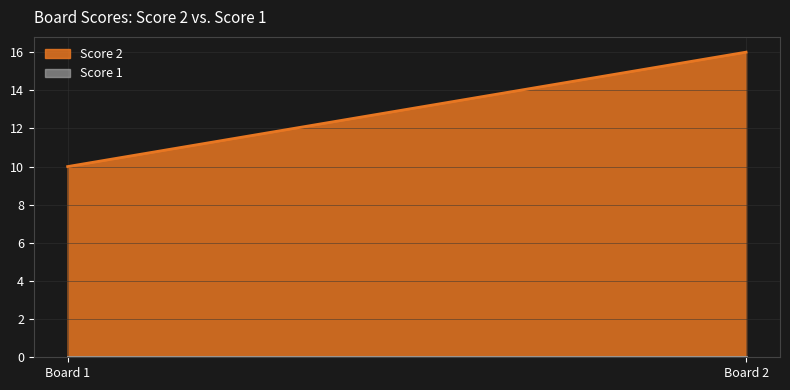

List the series in order of their peak value, lowest first.

Score 1, Score 2